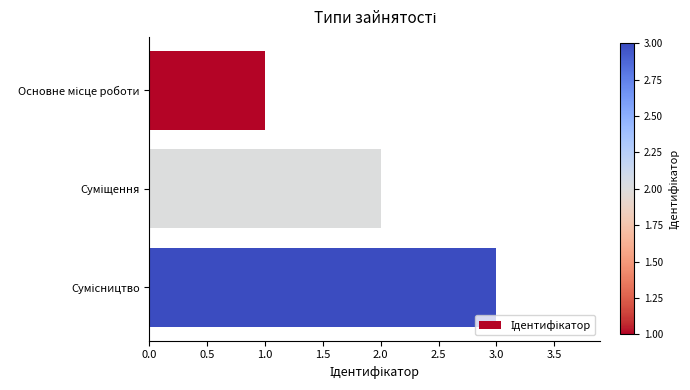

Does the chart contain any negative values?

No